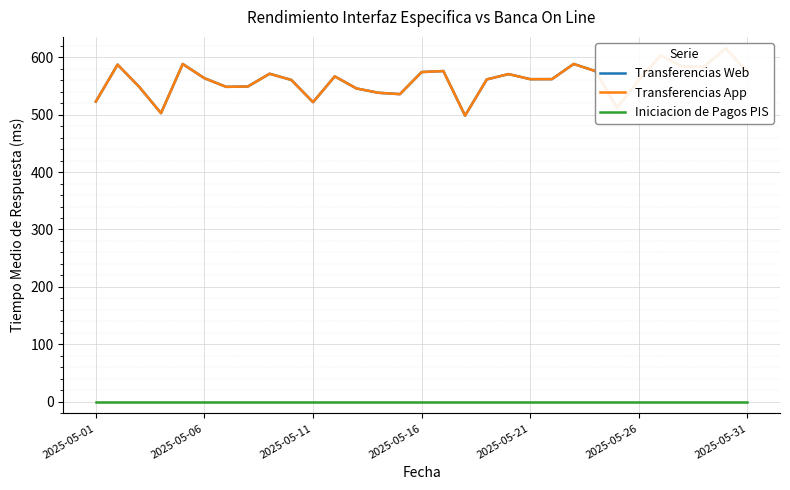

Between 8 and 11, which series saw the biggest shift?

Transferencias Web